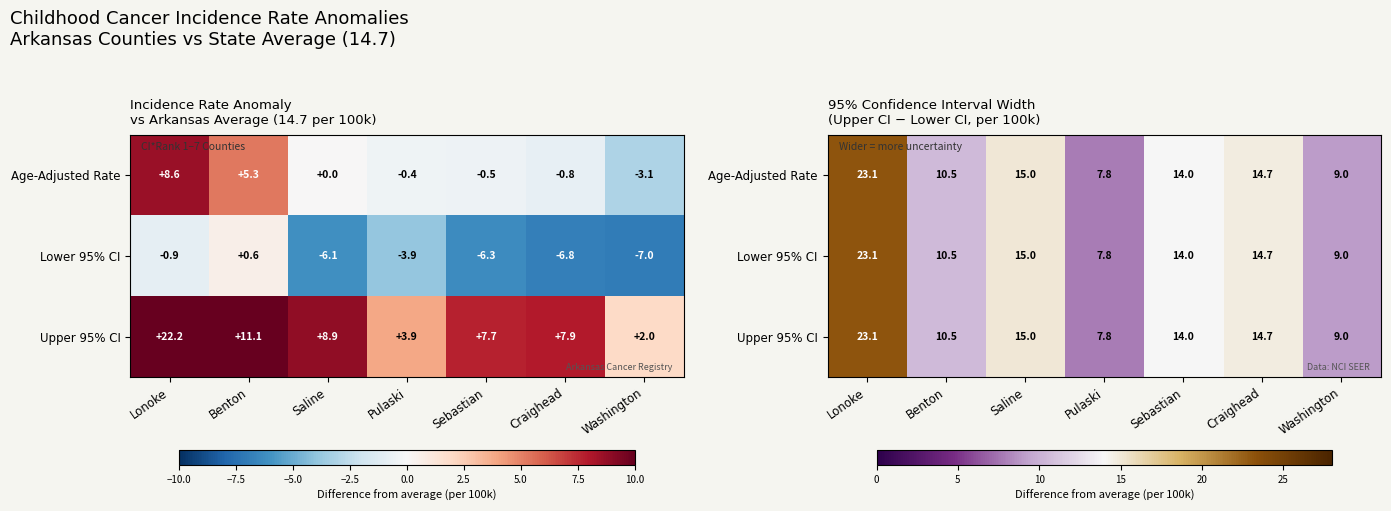

Which label corresponds to the largest value in the chart?

Lonoke